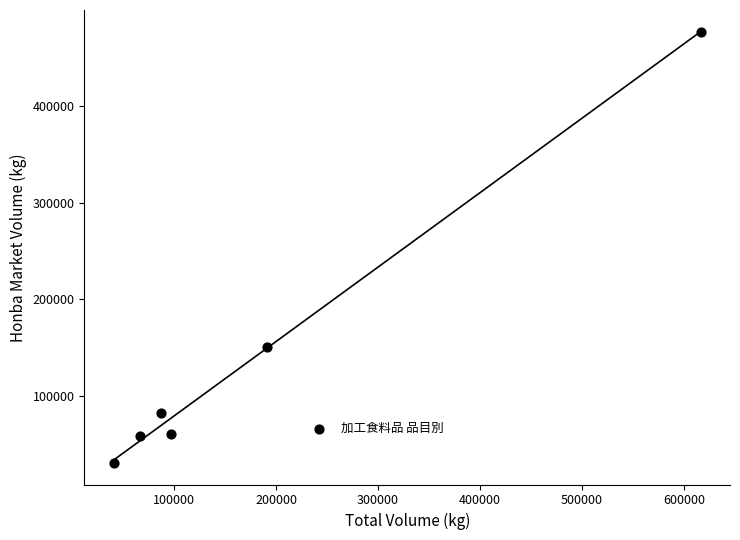

What is the average Y value?

143136